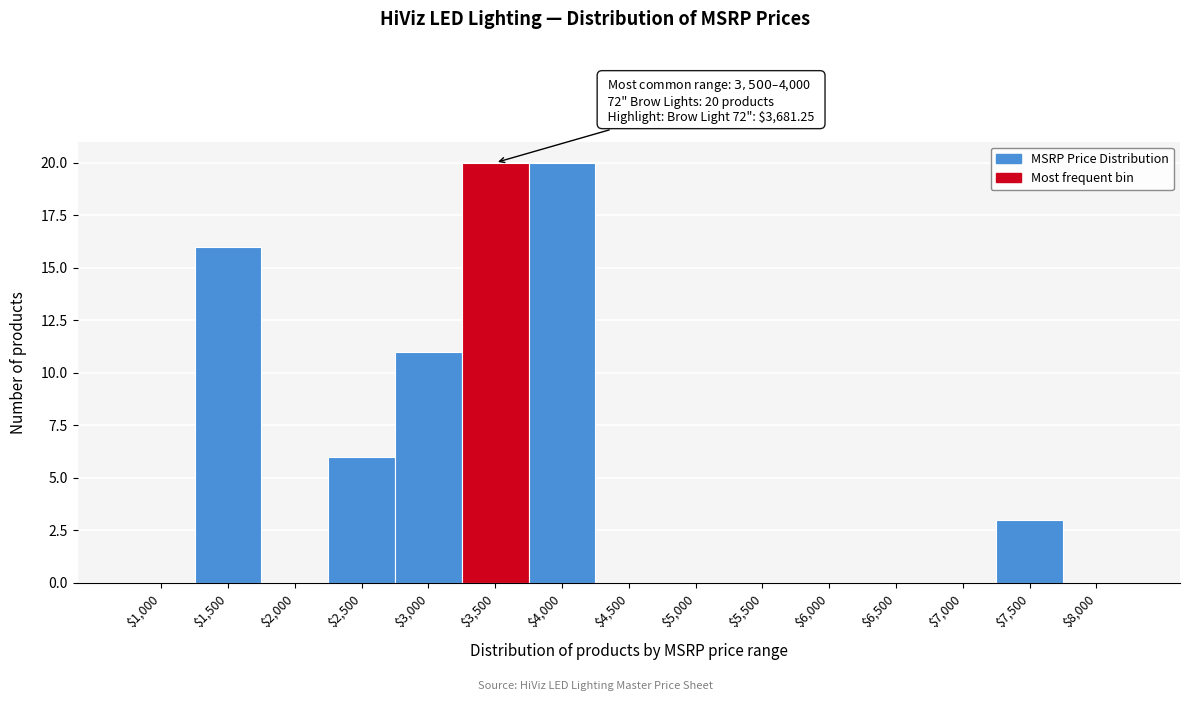

What is the greatest value displayed?

20